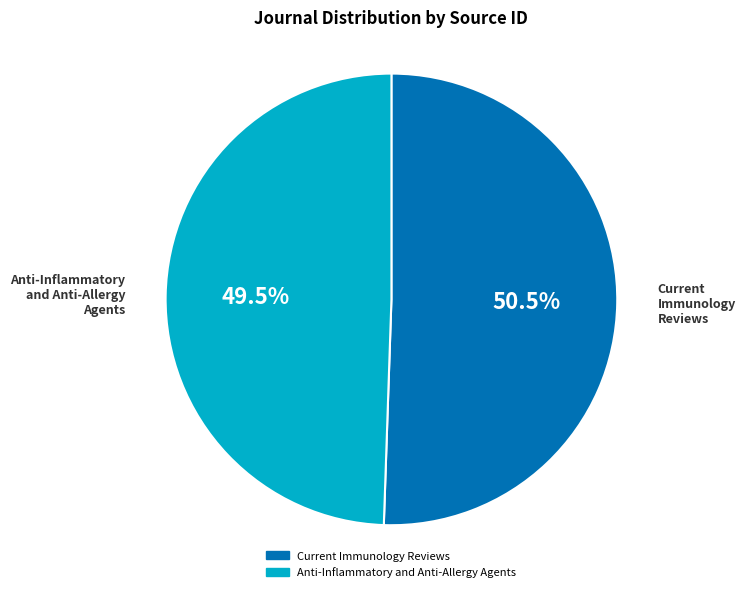

What portion of the pie excludes Anti-Inflammatory and Anti-Allergy Agents?

50.5%